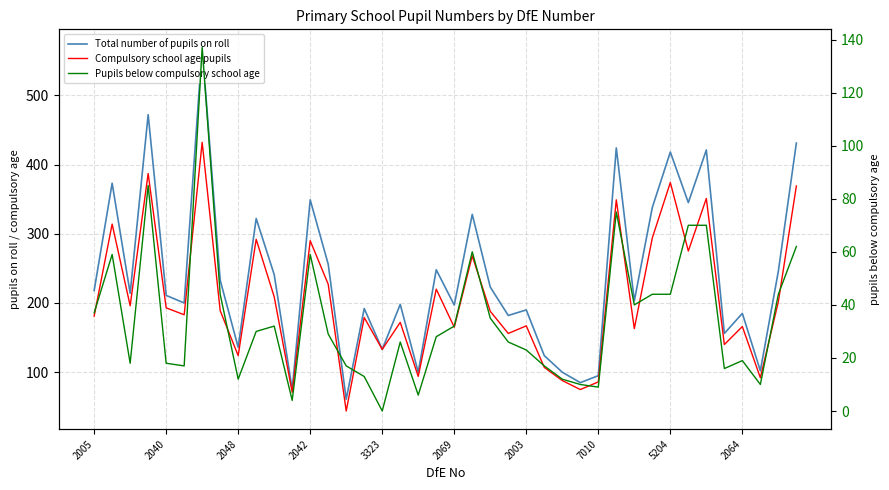

How many lines are shown in the chart?

3